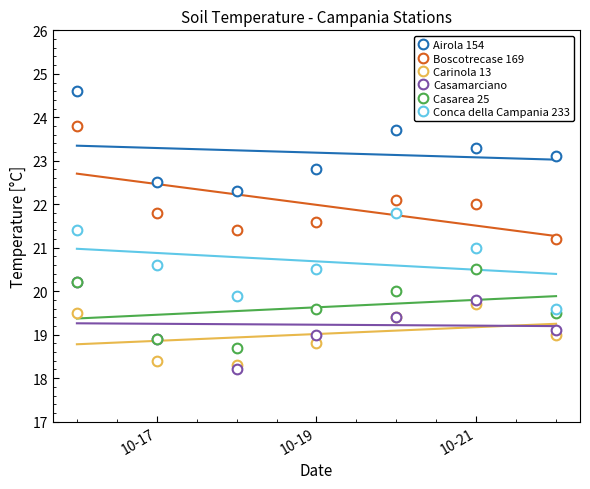

How many interior local valleys does the Airola 154 series have?

1